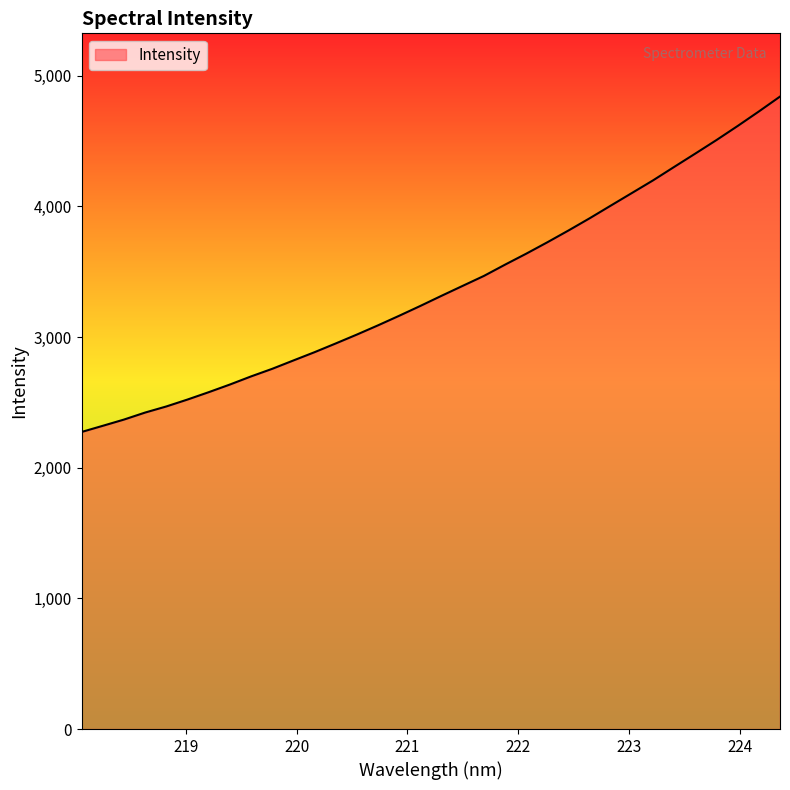

Does the chart display data point markers on the line(s)?

No